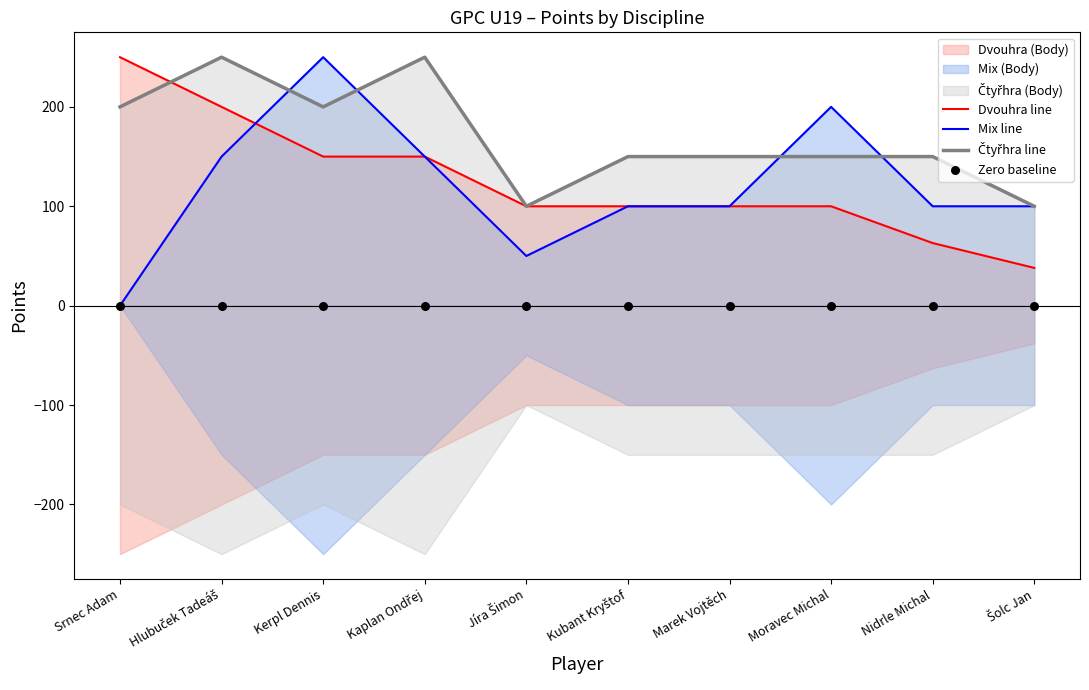

At which category is the sum across all series the highest?

Hlubuček Tadeáš